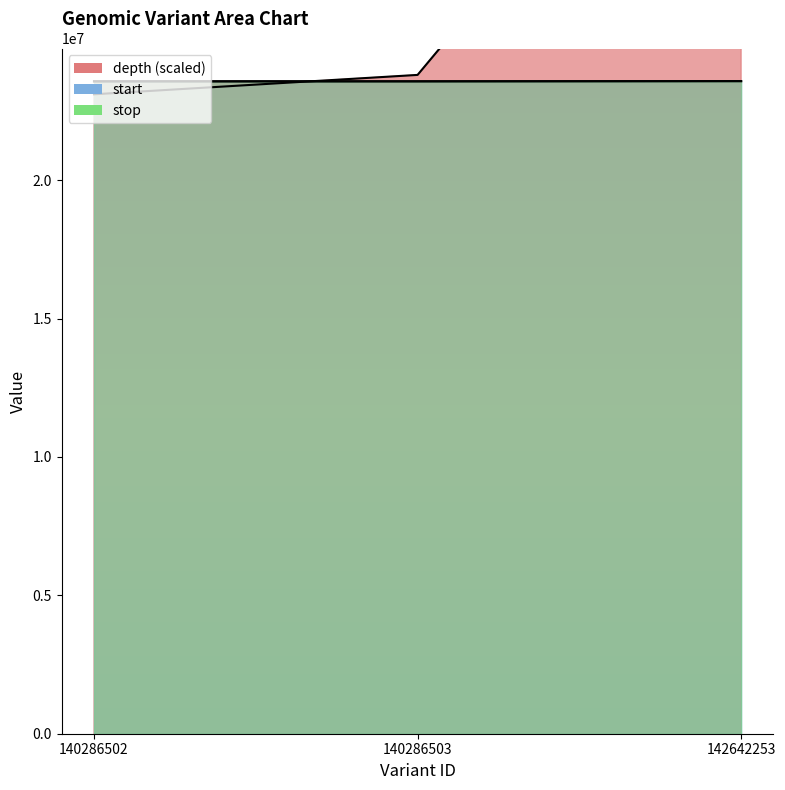

Which series has the largest total across all categories?

depth